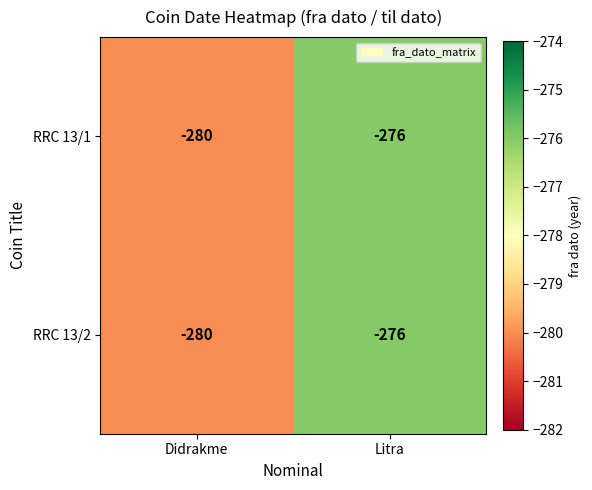

Reading right to left, transcribe all the data shown in this chart.

RRC 13/1: -276	-280
RRC 13/2: -276	-280